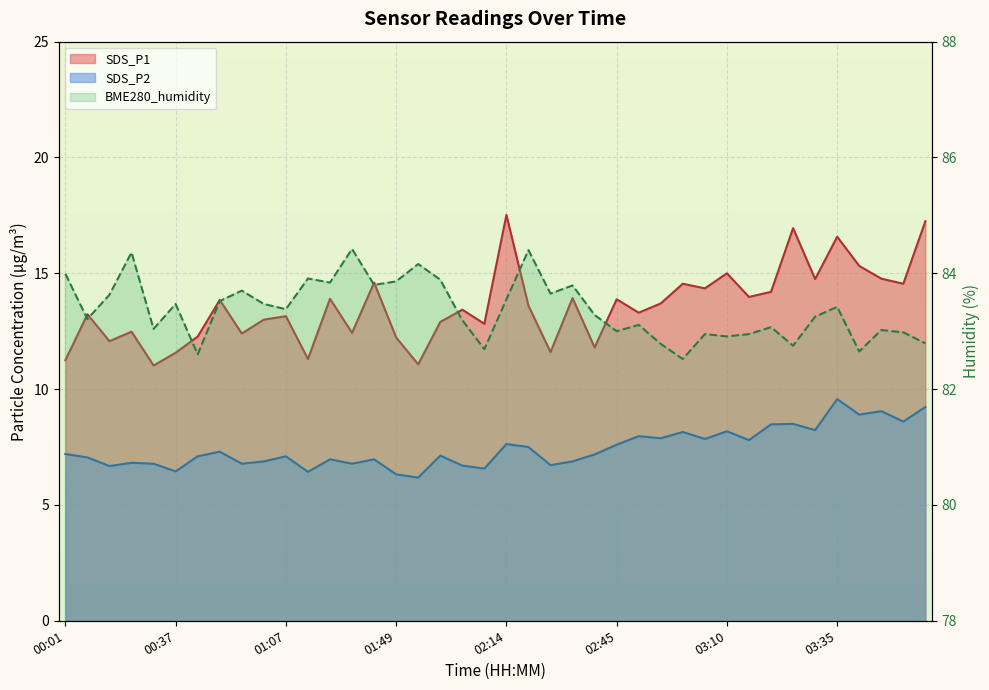

What is the label of the 21st point from the left?

02:14